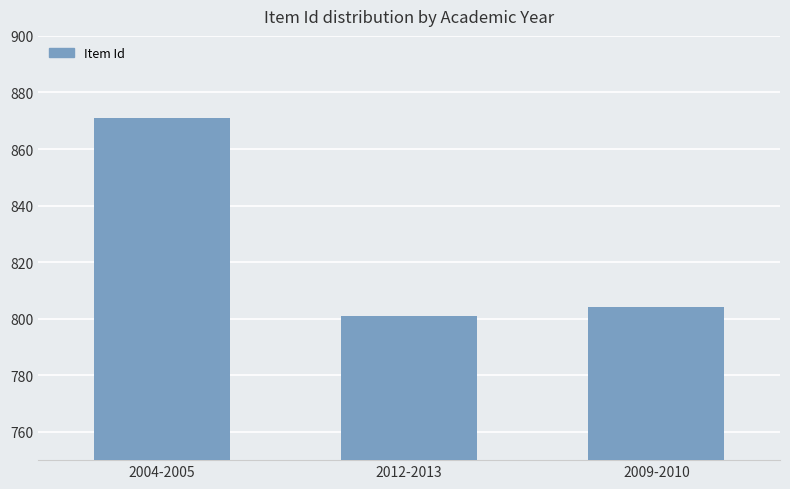

What is the sum of all values?

2476